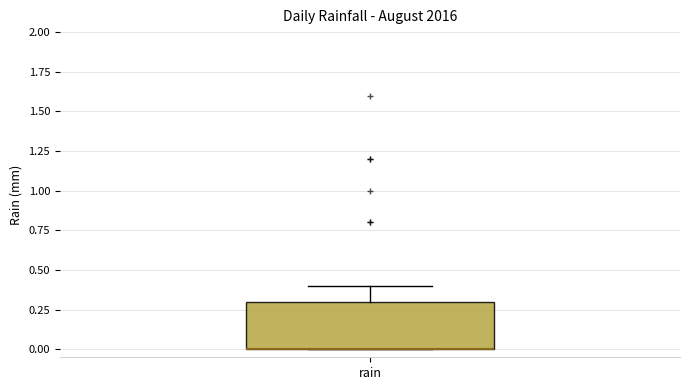

Where is the lower edge of the box for rain on the y-axis? The values are not printed on the chart, so give them approximately, as read against the axis.

0.0